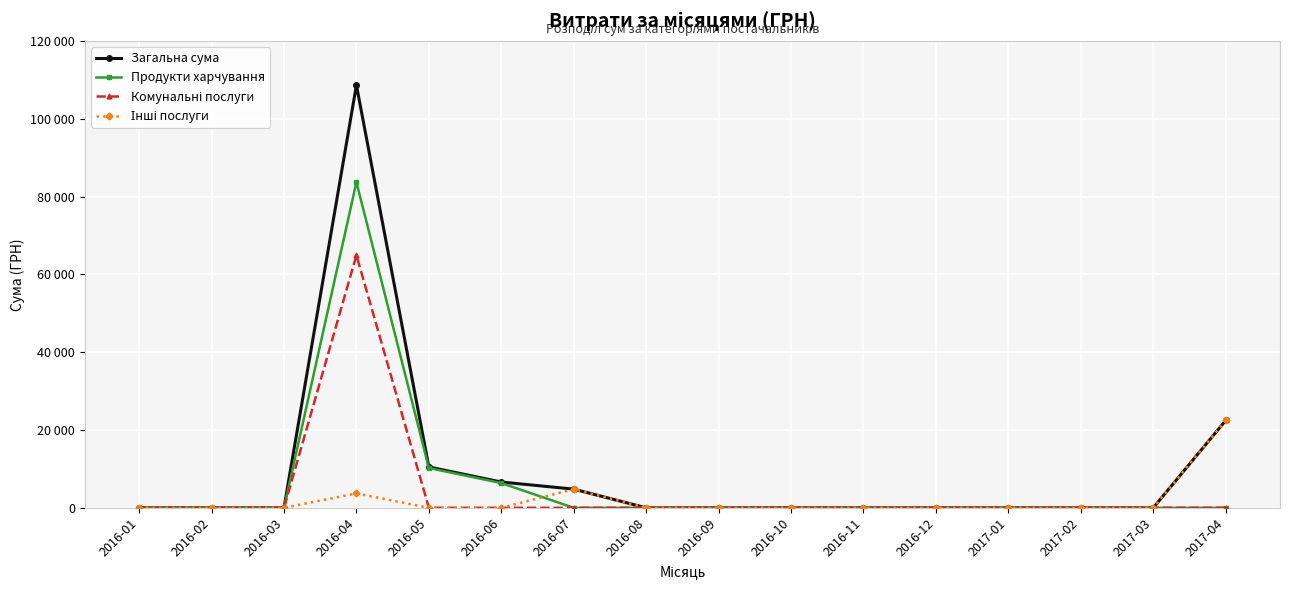

True or false: Комунальні послуги and Інші послуги cross at least once.

False